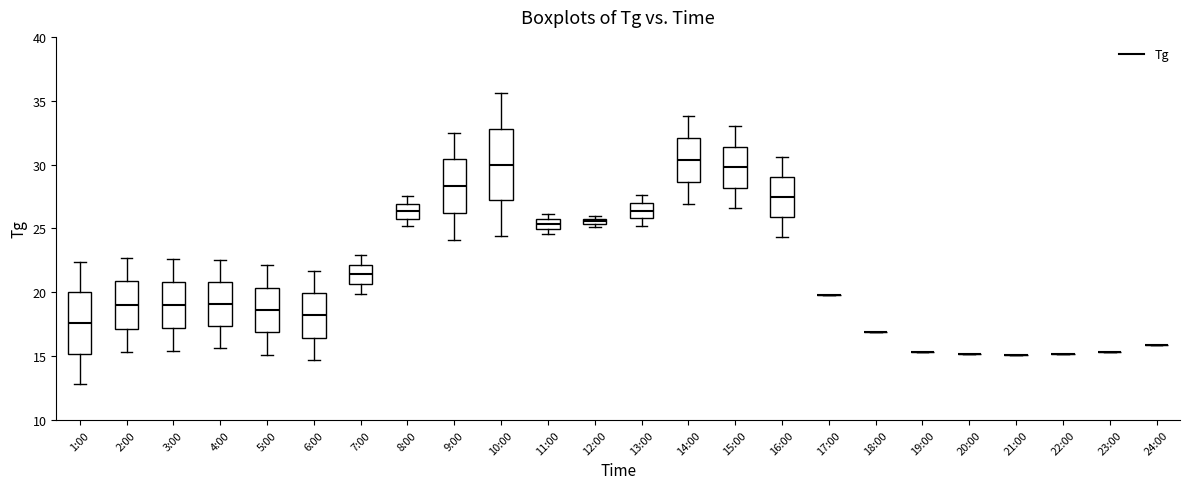

Where does the lower whisker of the box for 13:00 end on the y-axis? The values are not printed on the chart, so give them approximately, as read against the axis.

25.0